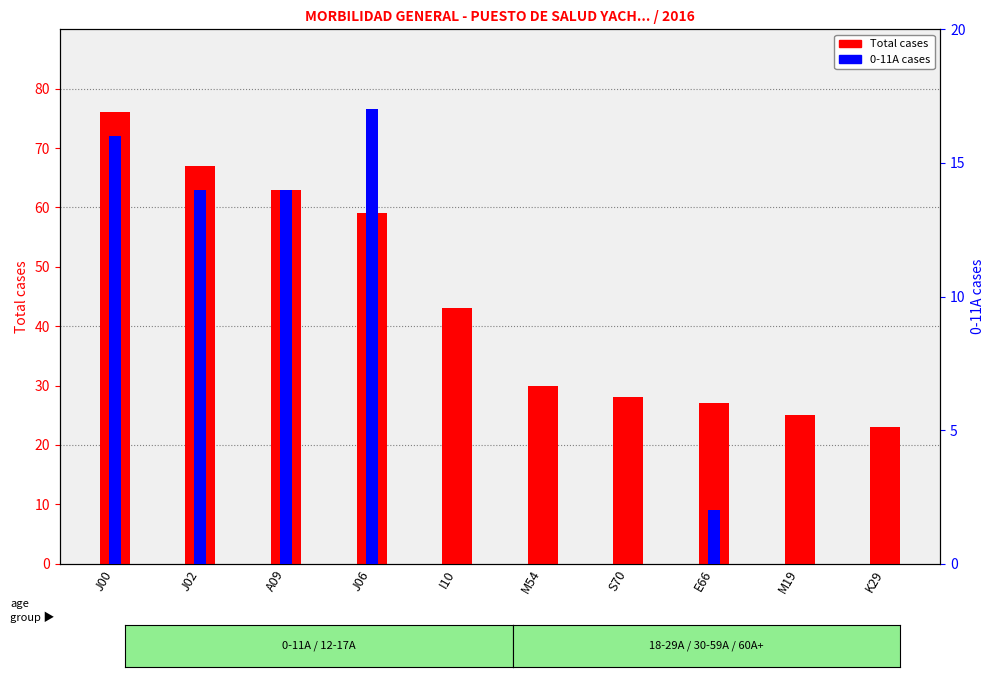

What is the lowest value of the TOTAL cases series?

23